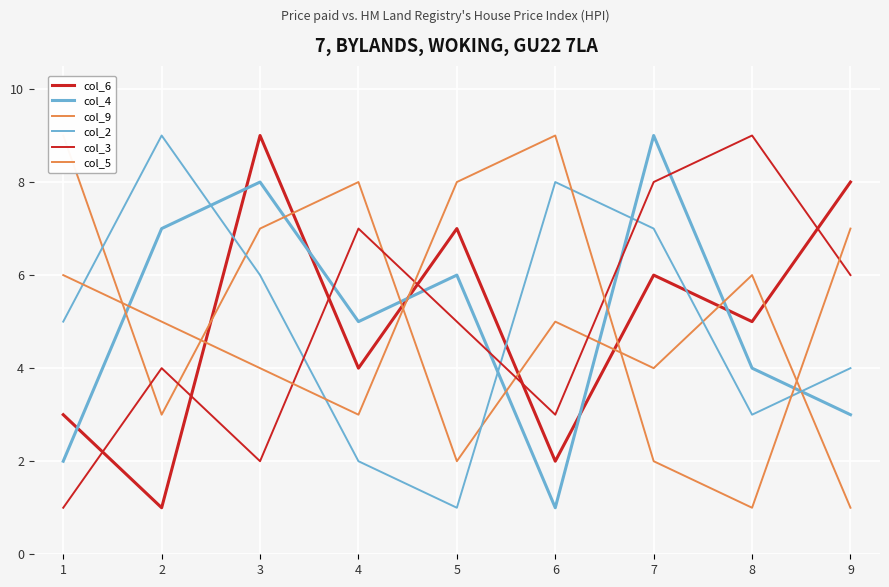

What is the maximum value for col_6?

9